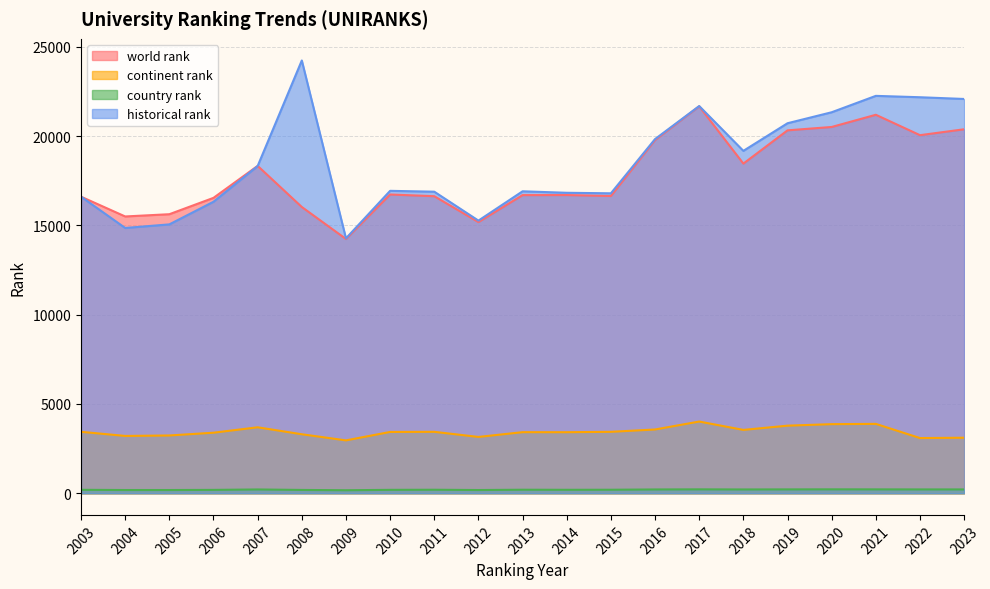

How many lines are shown in the chart?

4